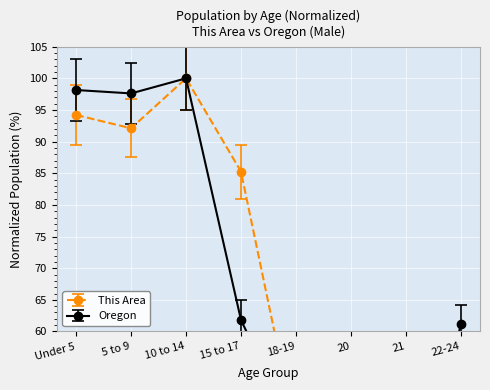

How many distinct data groups are displayed?

2